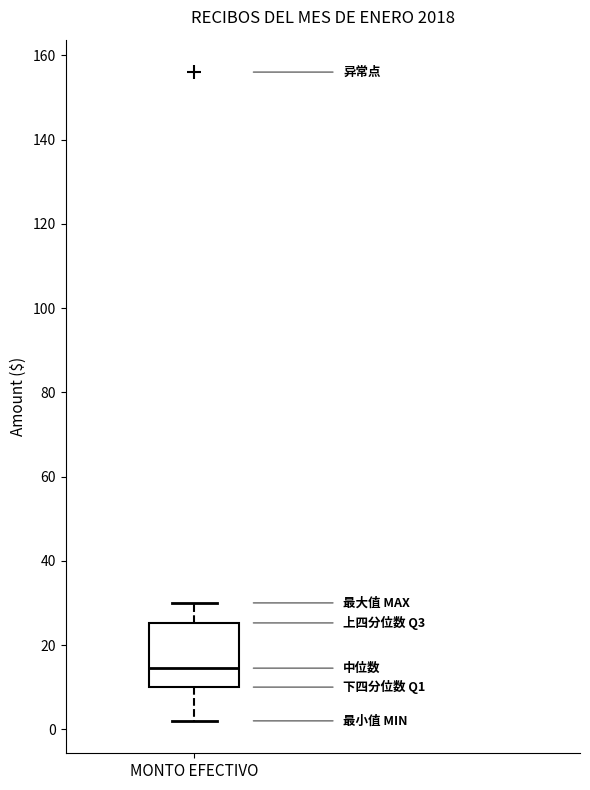

Where does the median line of the box for MONTO EFECTIVO sit on the y-axis? The values are not printed on the chart, so give them approximately, as read against the axis.

14